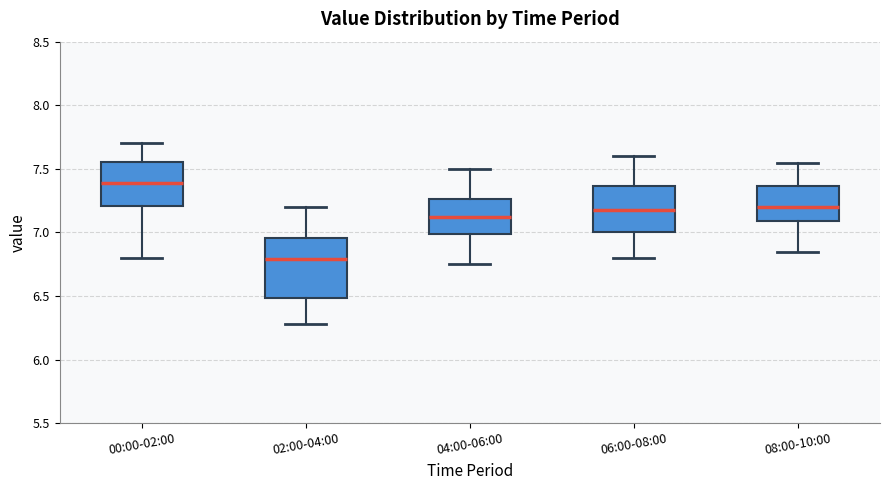

Reading left to right, transcribe this box plot: for each box, give where its median line is, the range the box spans, and where its two whiskers end, as read against the y-axis. The values are not printed on the chart, so give them approximately, as read against the axis.

00:00-02:00: median 7.40, box 7.20 to 7.55, whiskers 6.80 to 7.70
02:00-04:00: median 6.80, box 6.50 to 6.95, whiskers 6.30 to 7.20
04:00-06:00: median 7.15, box 7.00 to 7.25, whiskers 6.75 to 7.50
06:00-08:00: median 7.20, box 7.00 to 7.35, whiskers 6.80 to 7.60
08:00-10:00: median 7.20, box 7.10 to 7.35, whiskers 6.85 to 7.55